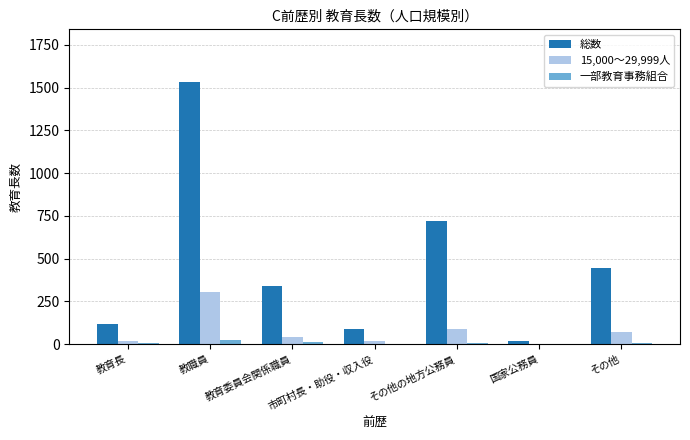

At which category is the sum across all series the highest?

教職員